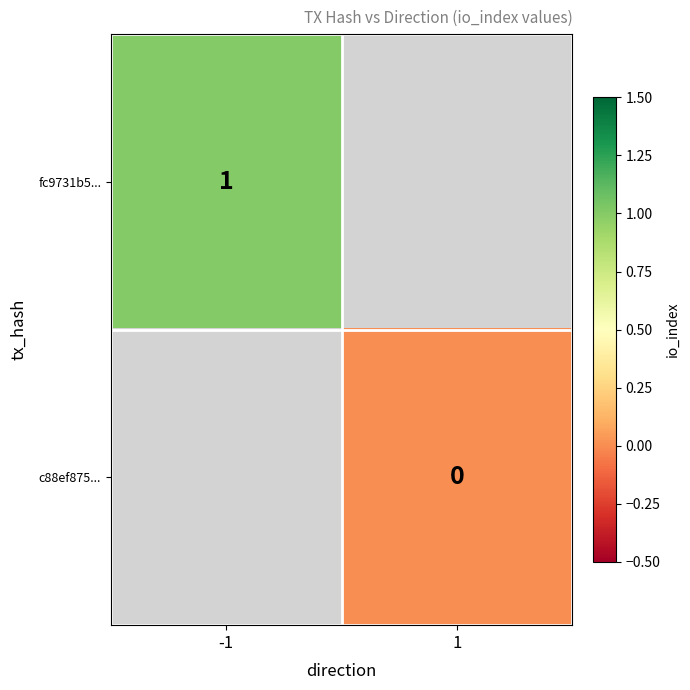

Is it true that fc9731b5... equals 2 at -1?

False